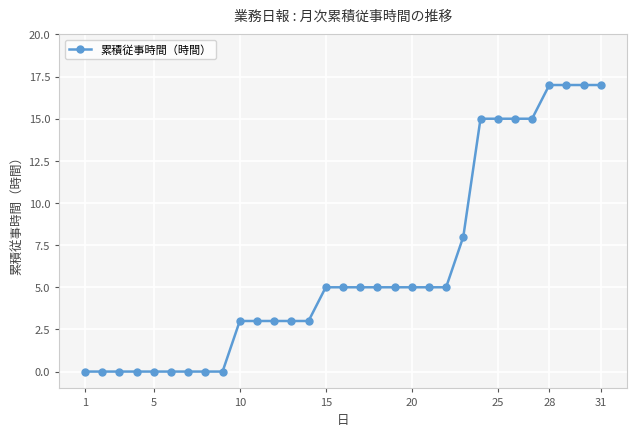

What is the difference between the second highest and minimum values?

17